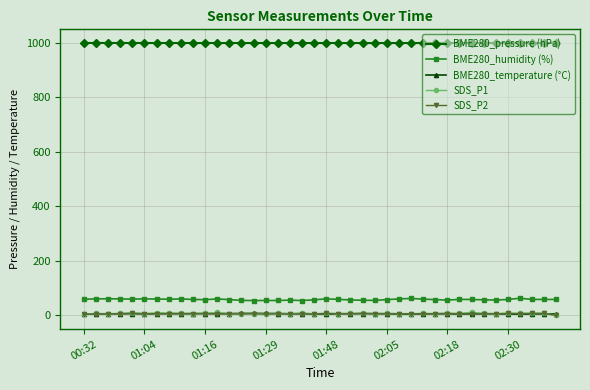

True or false: SDS_P1 and BME280_humidity (%) intersect in this chart.

False